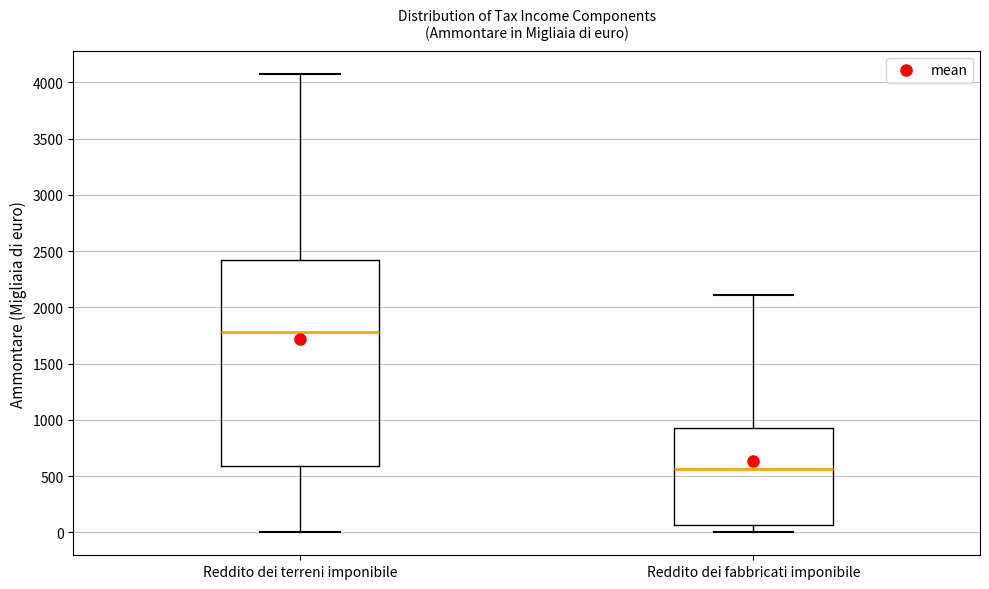

Which box has the lowest median line?

Reddito dei fabbricati imponibile